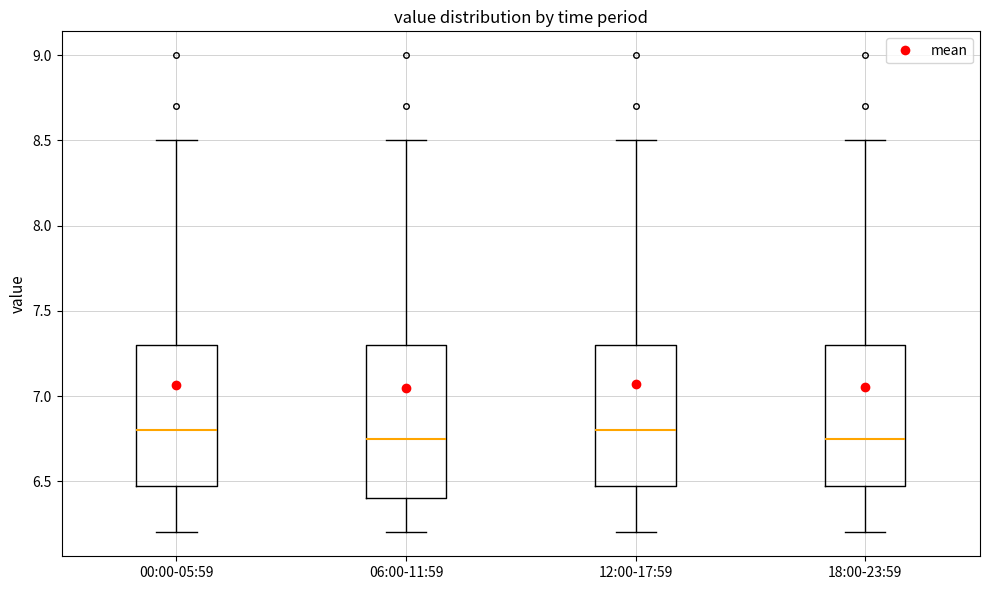

Reading left to right, transcribe this box plot: for each box, give where its median line is, the range the box spans, and where its two whiskers end, as read against the y-axis. The values are not printed on the chart, so give them approximately, as read against the axis.

00:00-05:59: median 6.80, box 6.50 to 7.30, whiskers 6.20 to 8.50
06:00-11:59: median 6.75, box 6.40 to 7.30, whiskers 6.20 to 8.50
12:00-17:59: median 6.80, box 6.50 to 7.30, whiskers 6.20 to 8.50
18:00-23:59: median 6.75, box 6.50 to 7.30, whiskers 6.20 to 8.50